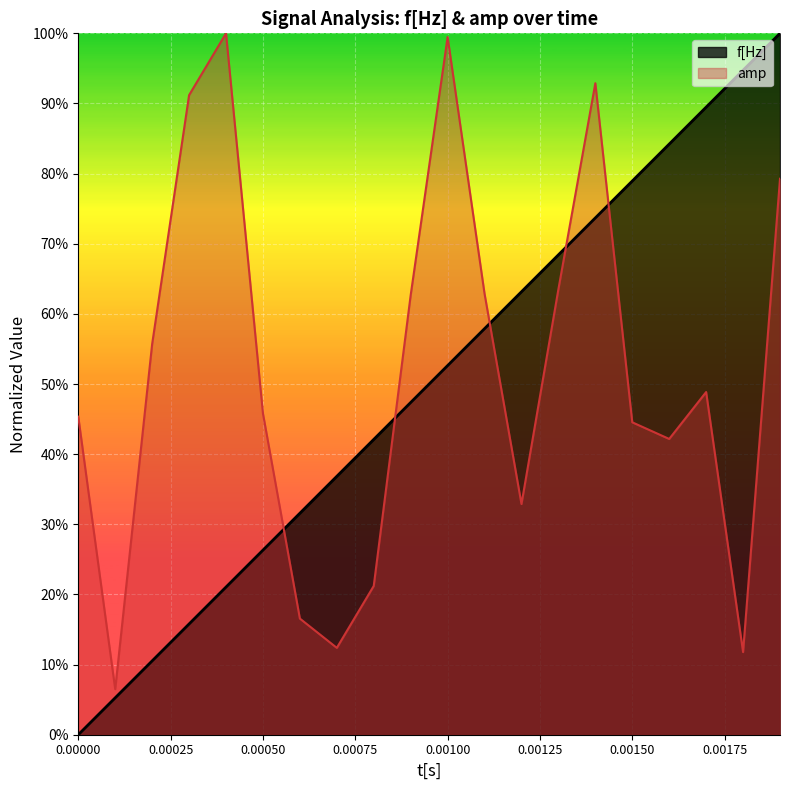

The f[Hz] series shows 0.6 at 0.0012. True or false?

True